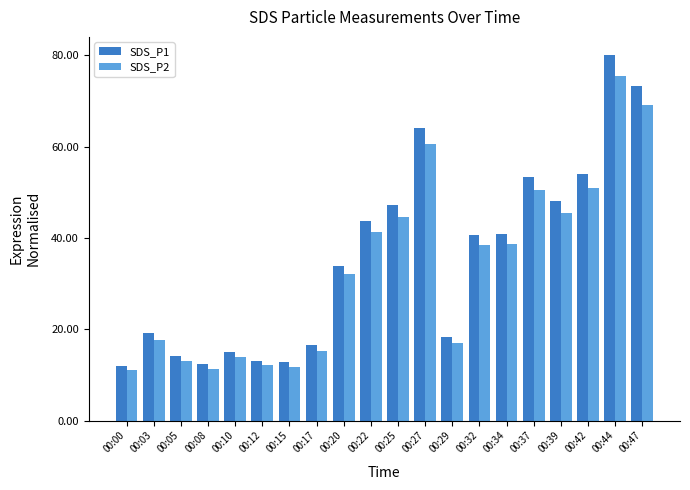

The value of SDS_P2 at 00:32 is 38.4. True or false?

True